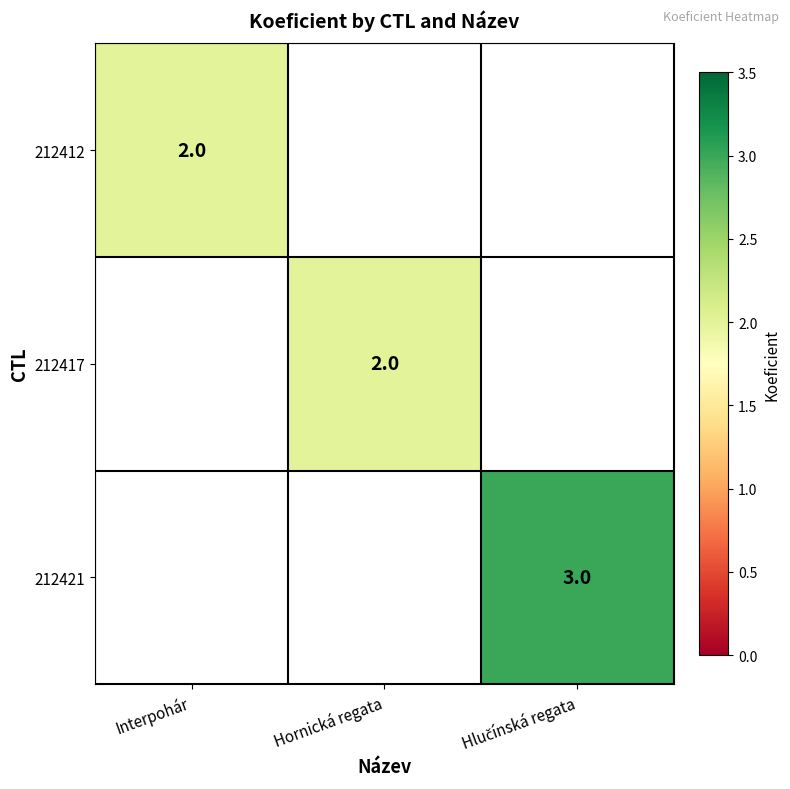

Count the number of data series in this chart.

3